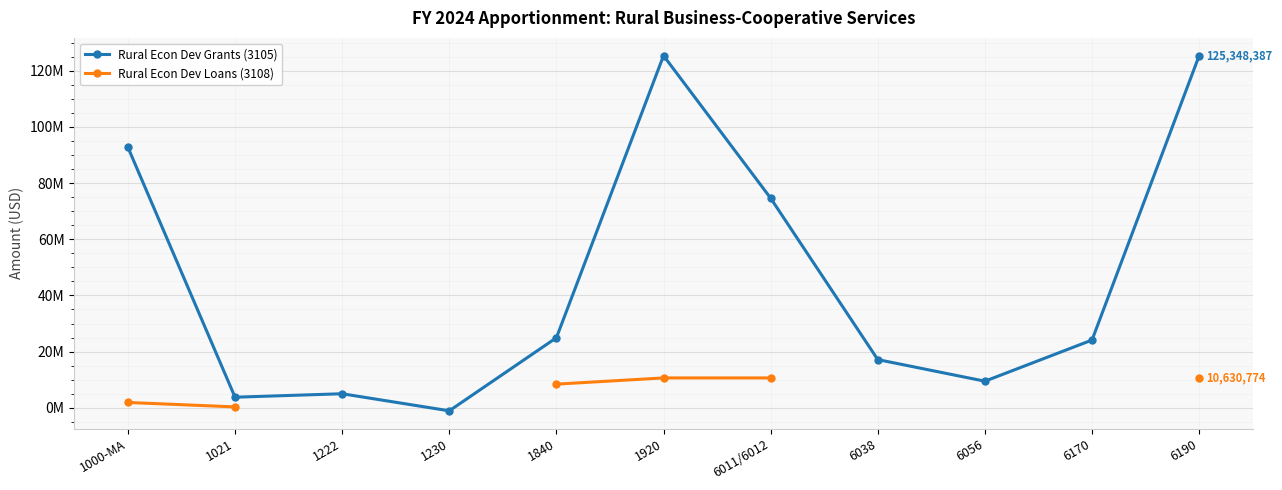

What is the difference between the highest and lowest values at 1021?

3450302.0